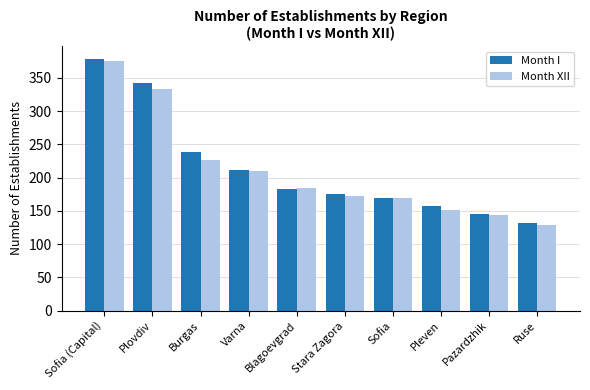

Rank the series by their maximum value, from highest to lowest.

Month I, Month XII